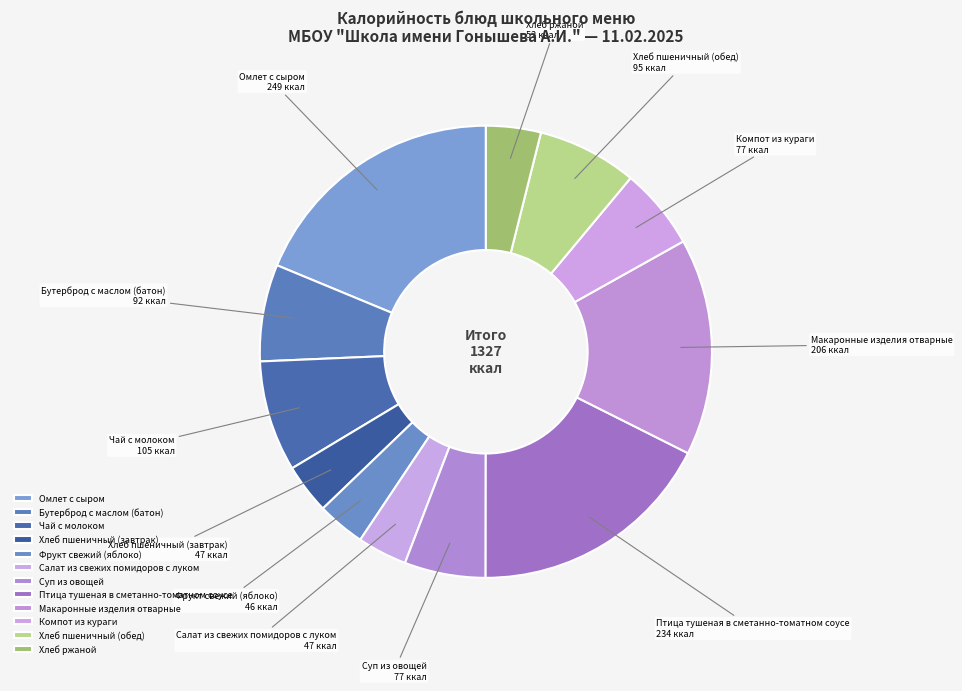

Which slice is the largest?

Омлет с сыром